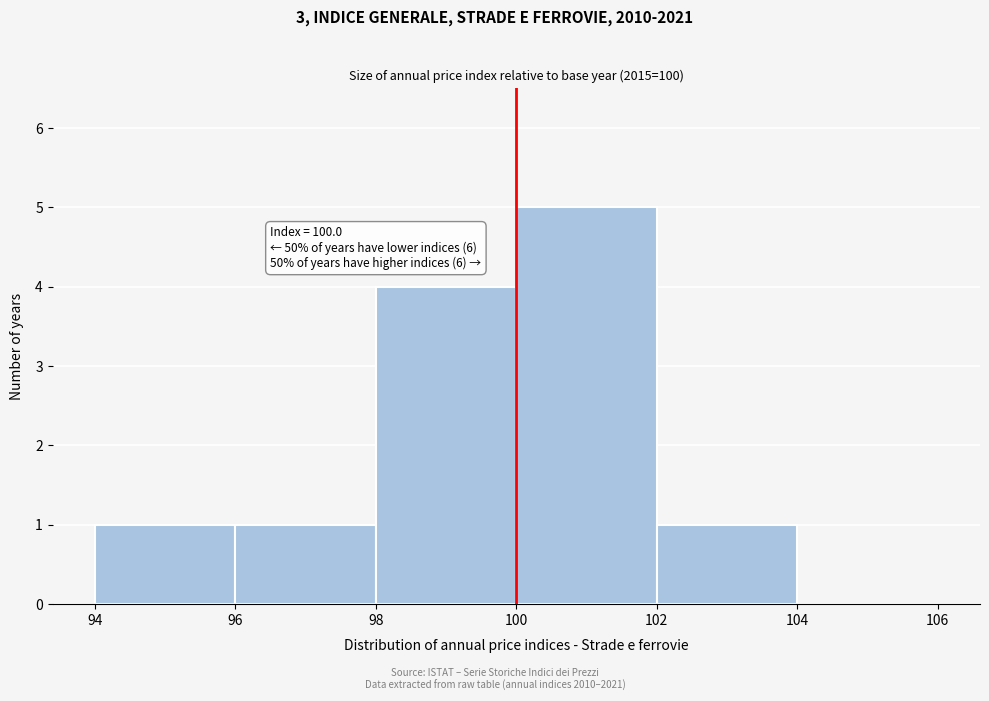

Which range on the x-axis has the tallest bar?

100 to 102